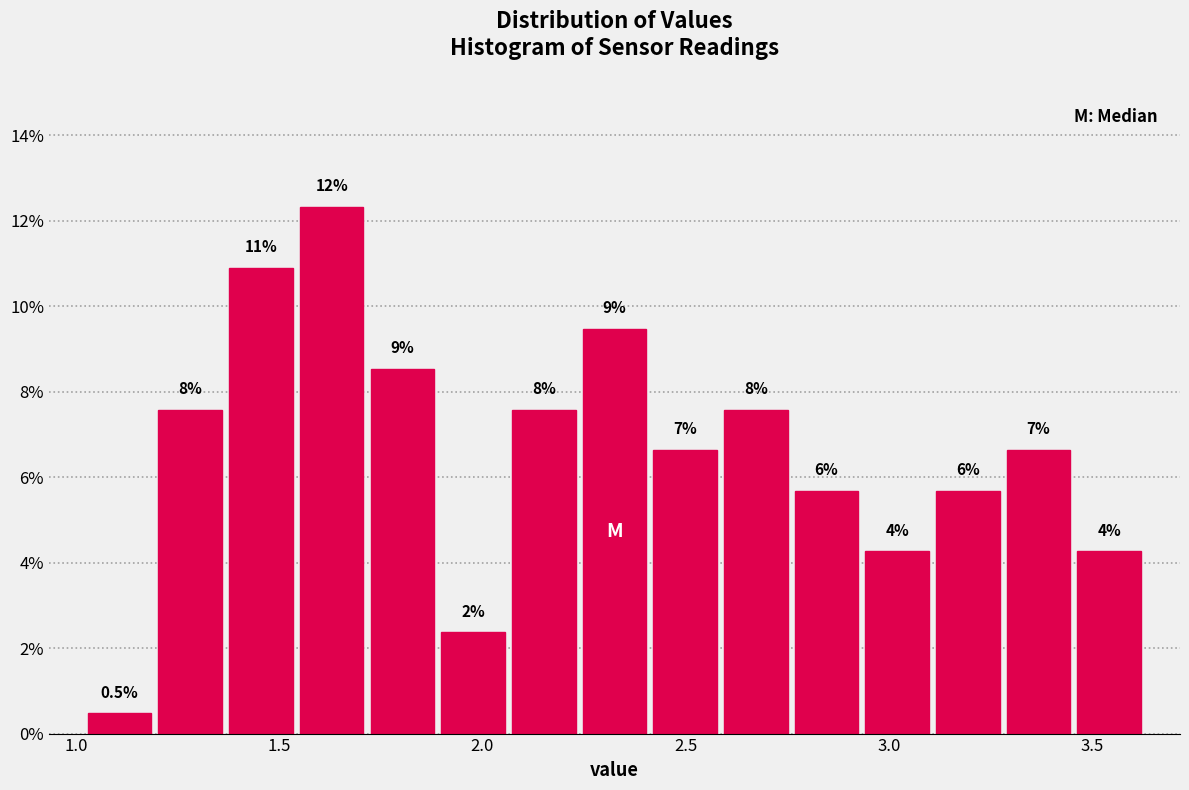

Read against the x-axis, roughly where is the centre of the tallest bar?

1.65